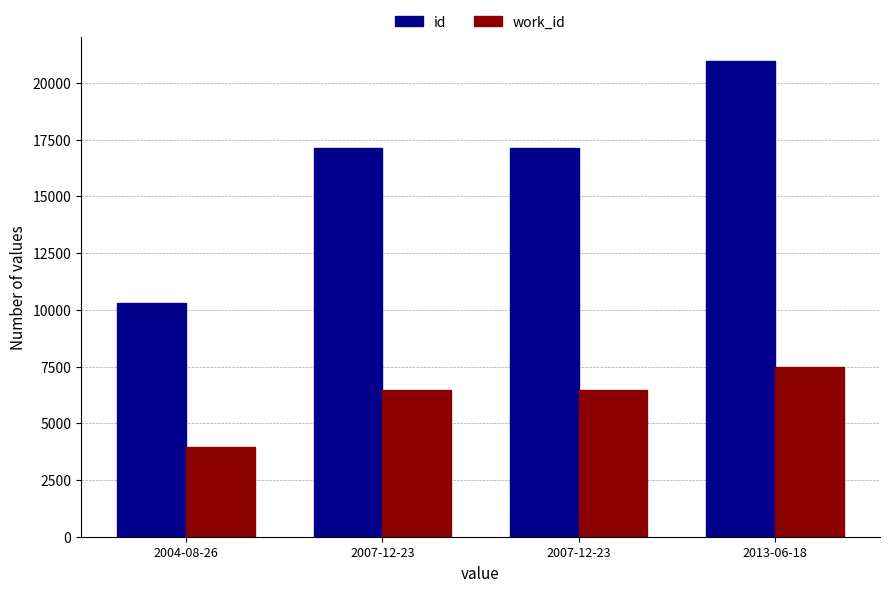

Read the id value at 2007-12-23, to the nearest 50.

17100